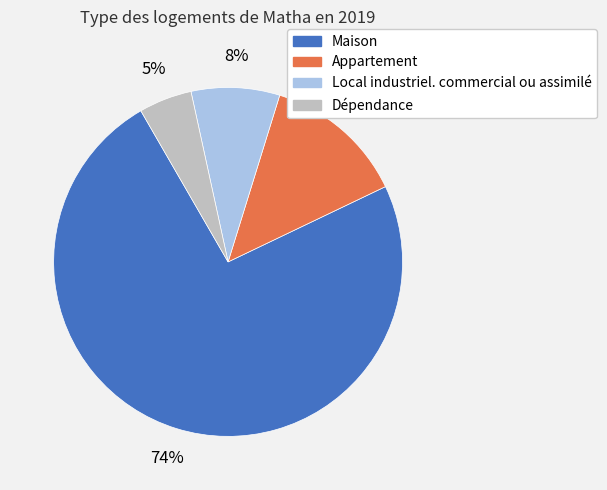

To the nearest percent, what portion does Maison represent?

74%